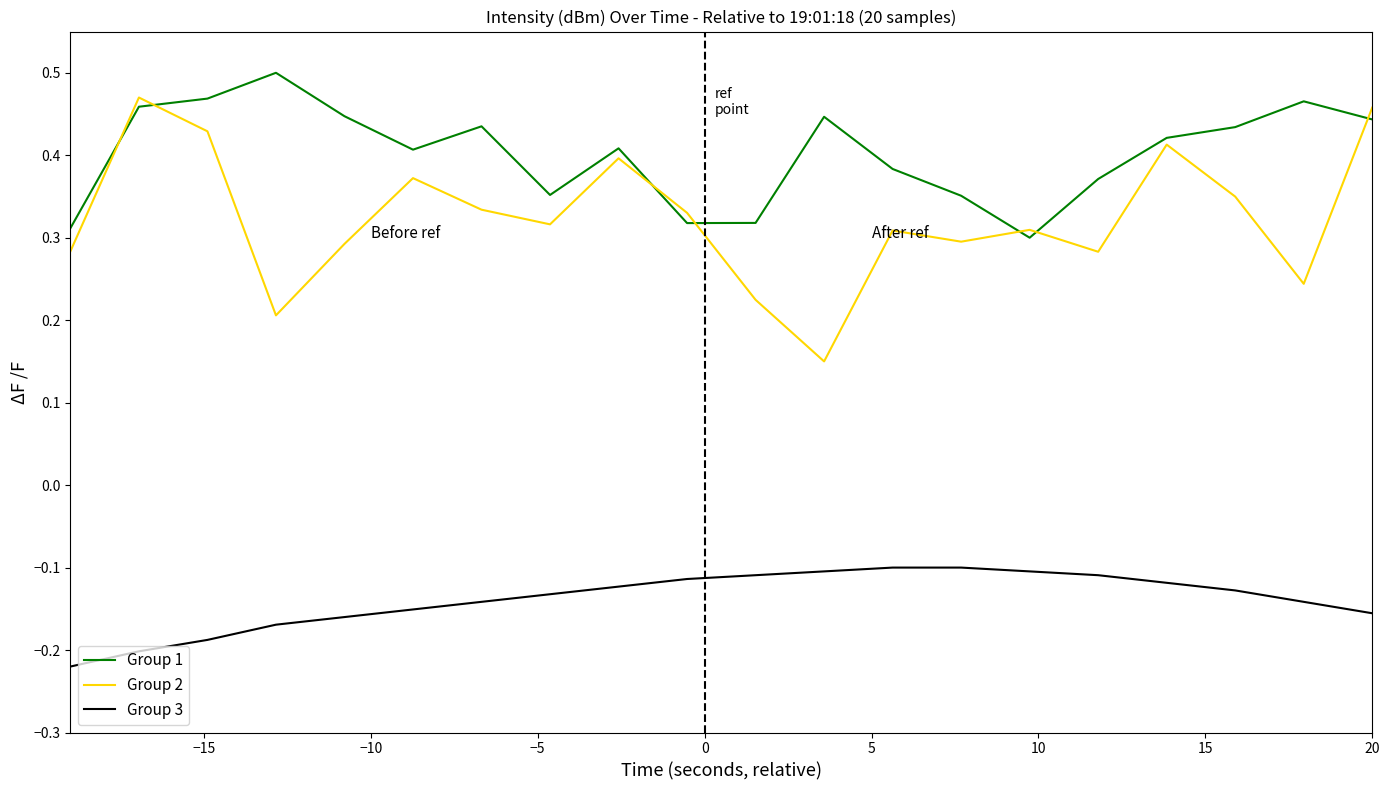

Which series has the largest range (max minus min)?

Group 2